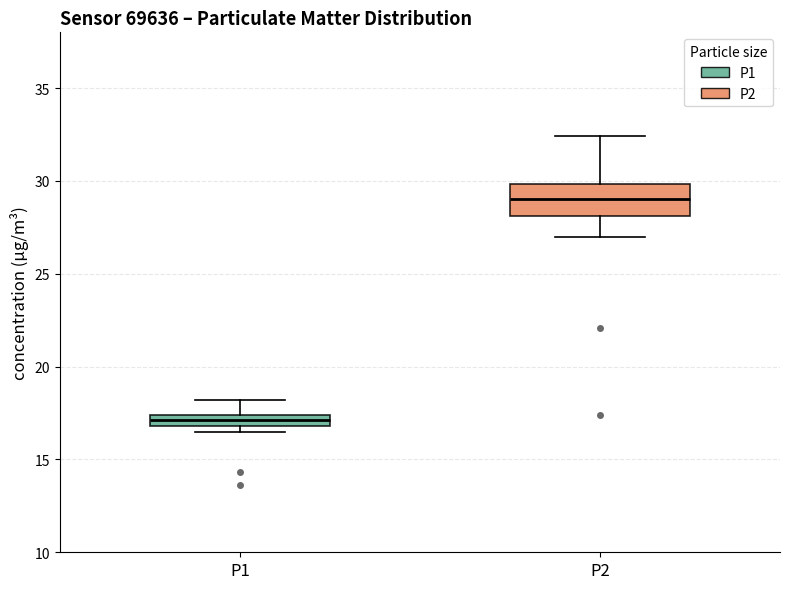

Which box is the tallest, from its lower edge to its upper edge?

P2